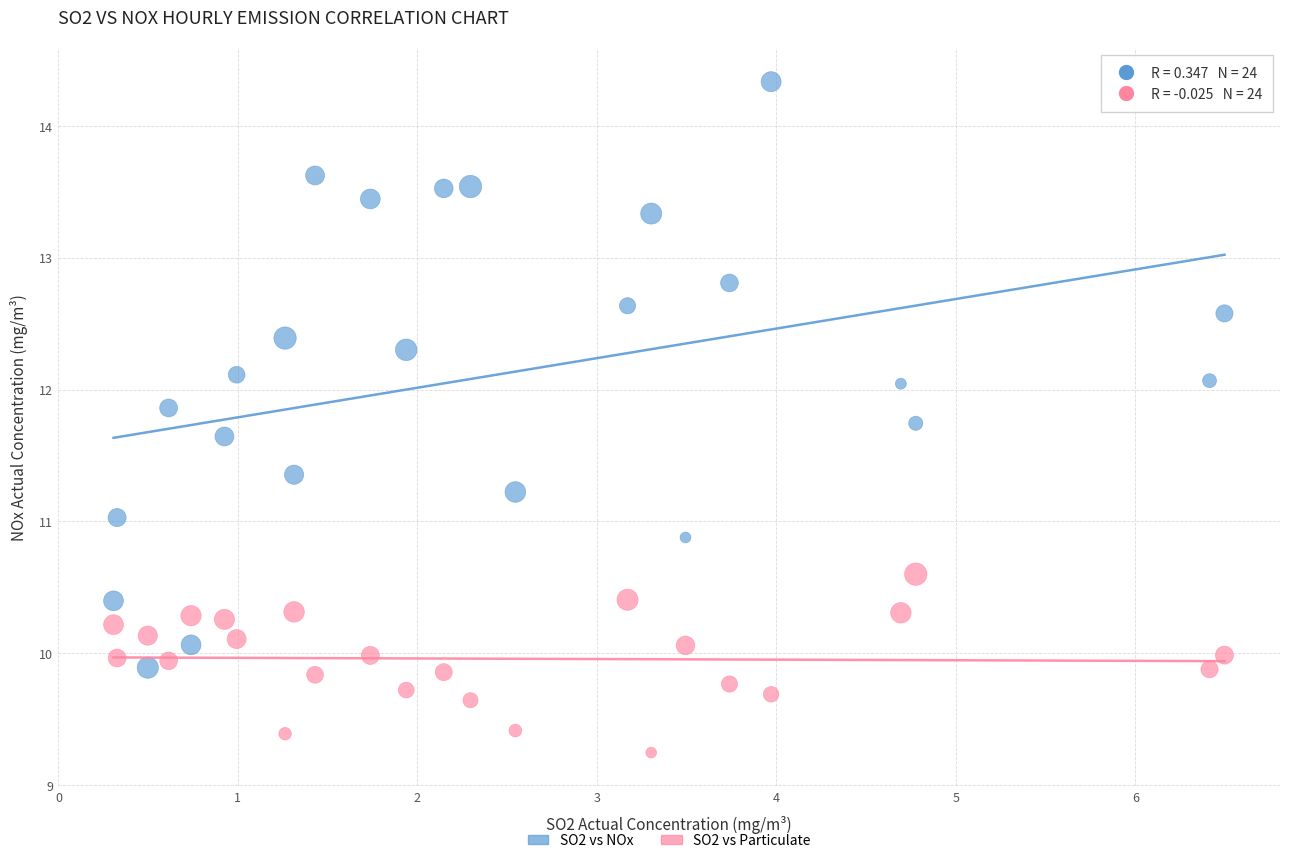

Across all data points, what is the range of X values (max minus min)?

6.2